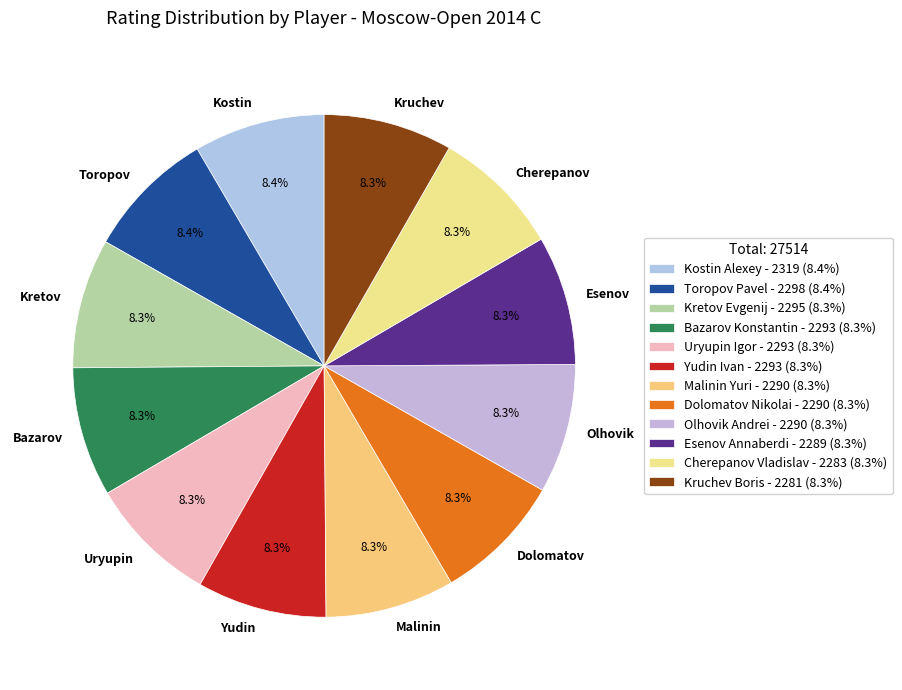

How many segments does this pie chart have?

12